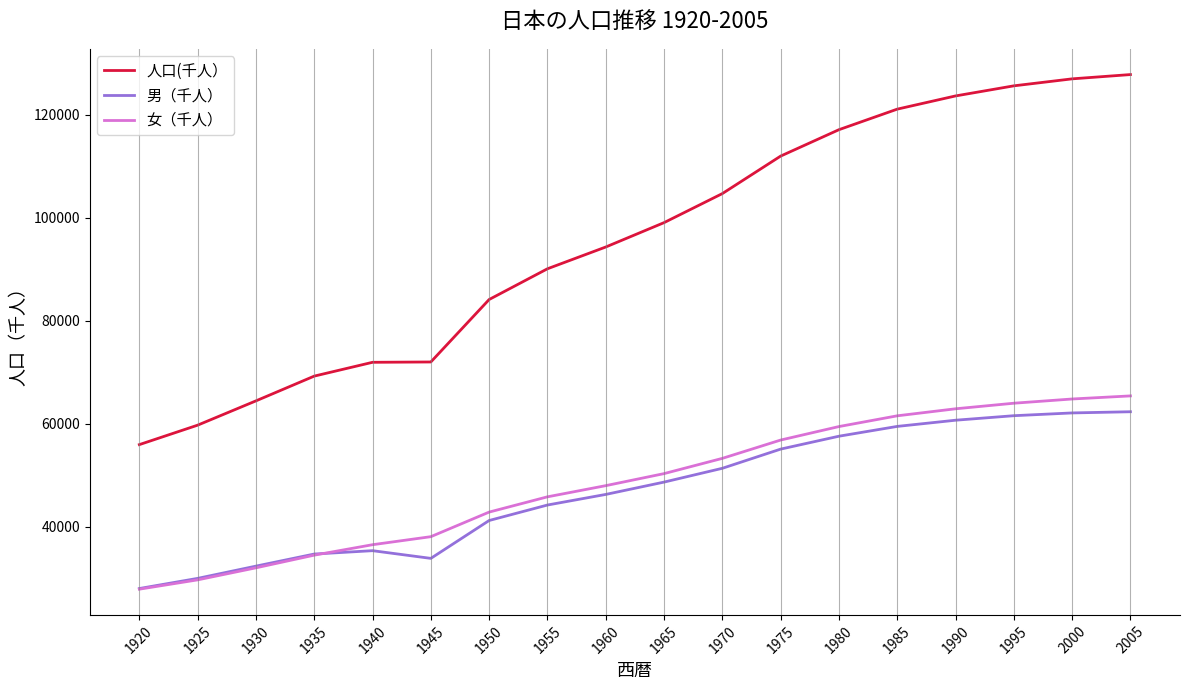

What is the maximum value for 男（千人）?

62341